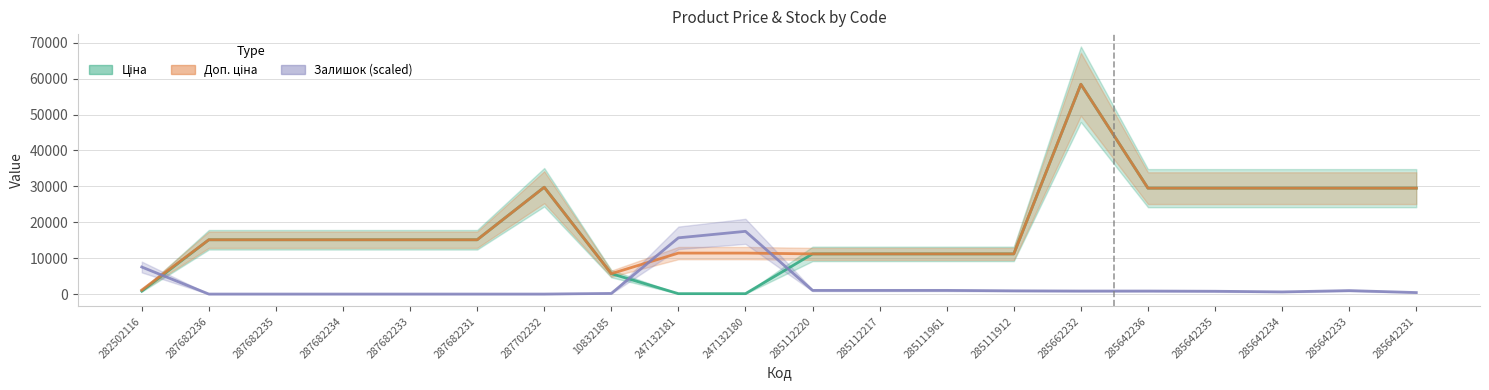

True or false: Залишок (scaled) and Доп. ціна intersect in this chart.

True